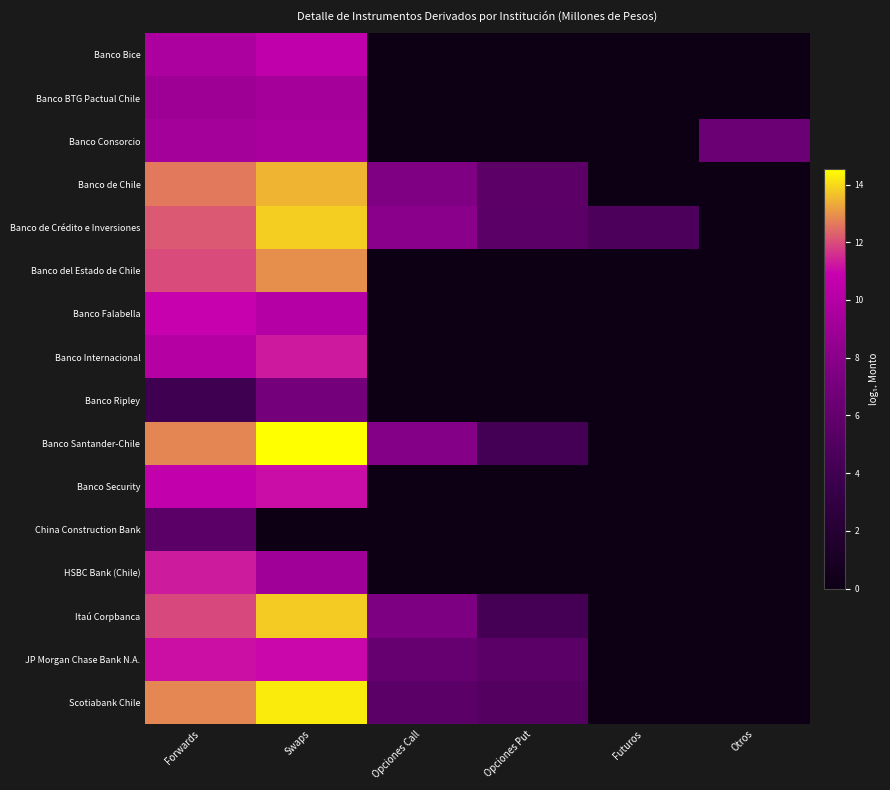

Which series has the largest total across all categories?

Banco de Crédito e Inversiones